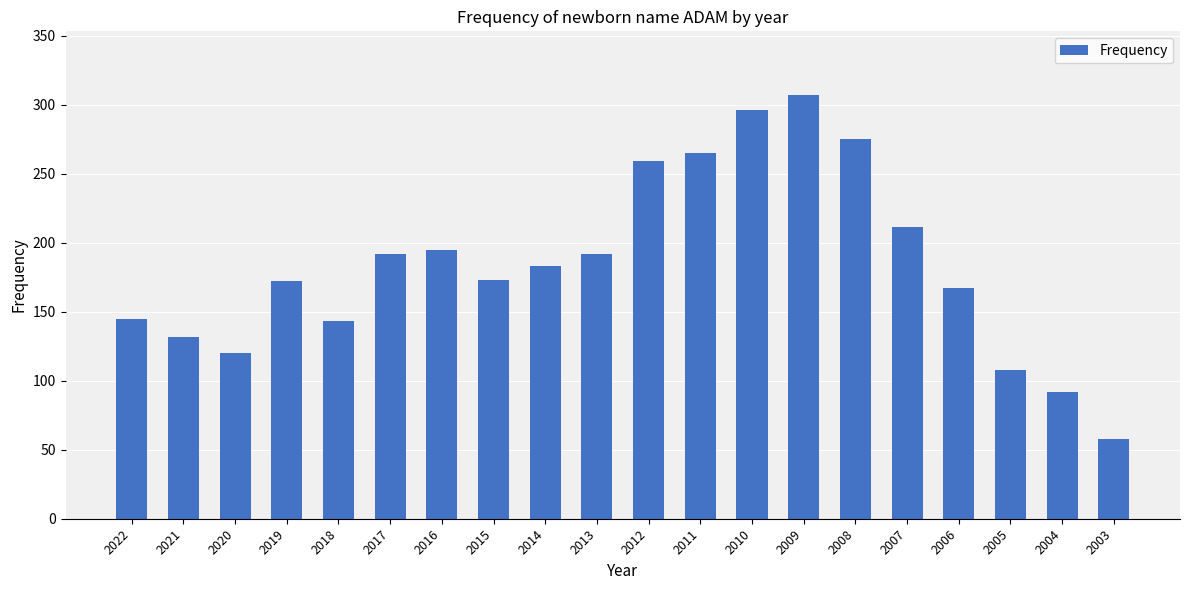

What is the difference between the second highest and minimum values?

238